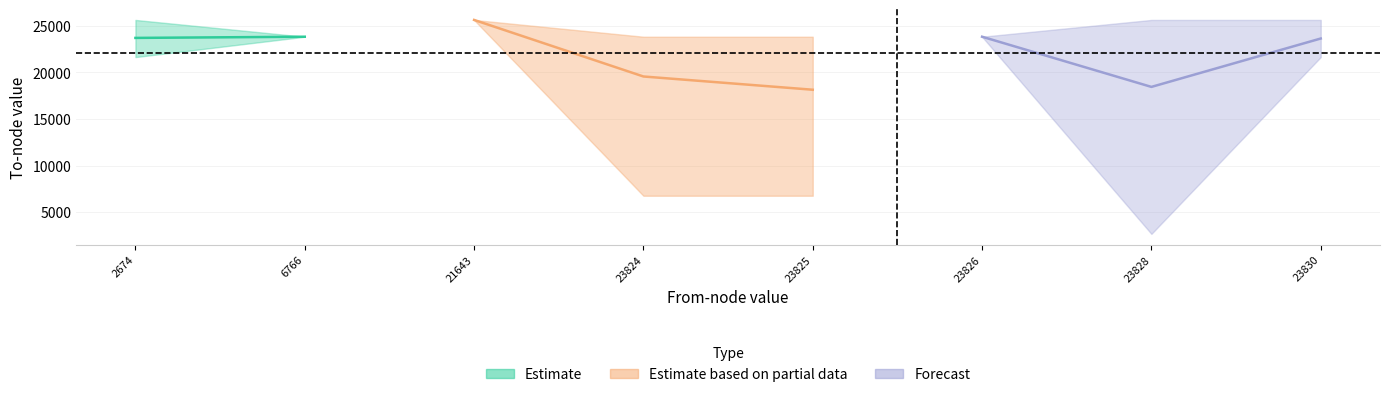

What is the minimum value shown in the chart?

2674